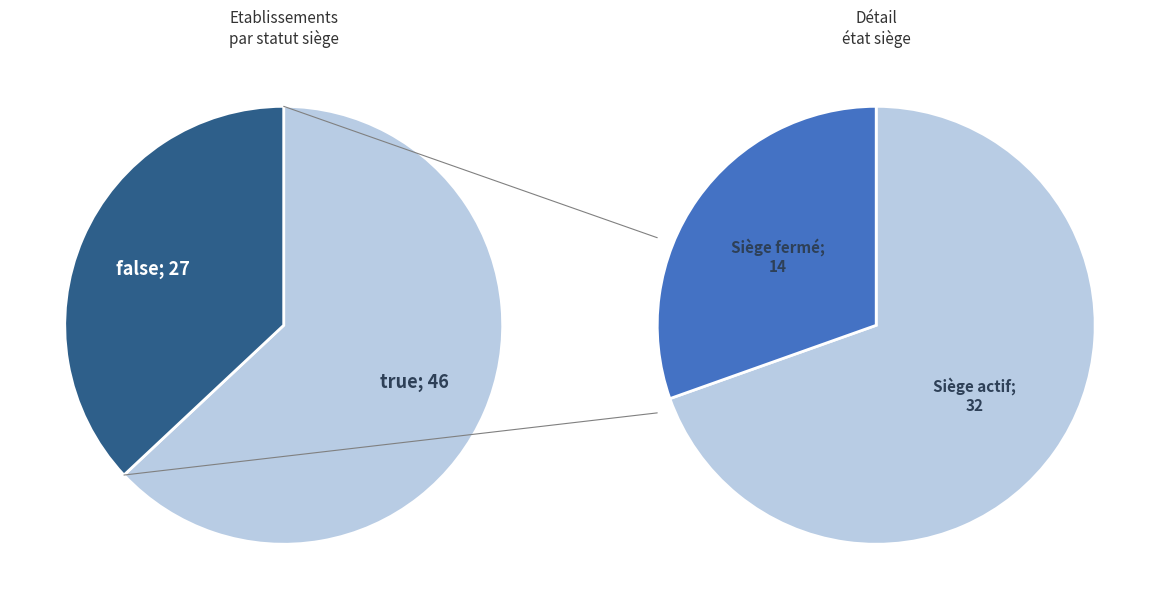

What is the change in value from true to false?

-19